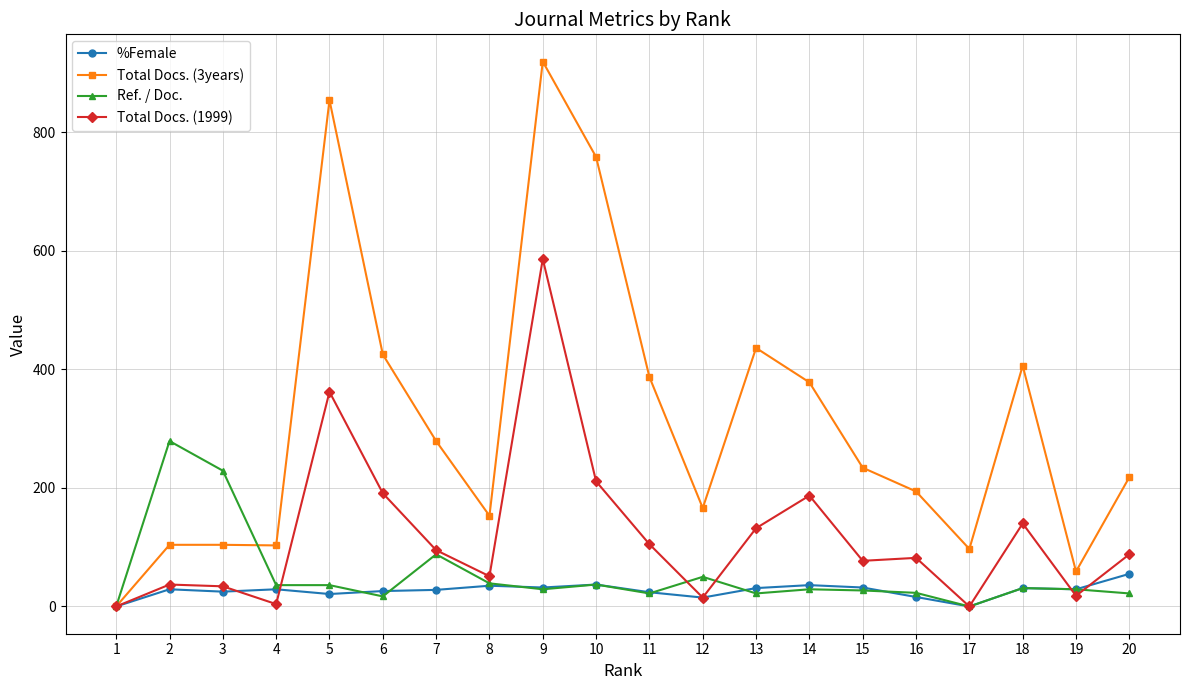

What value does the Ref. / Doc. series have at 14, to the nearest 10?

30